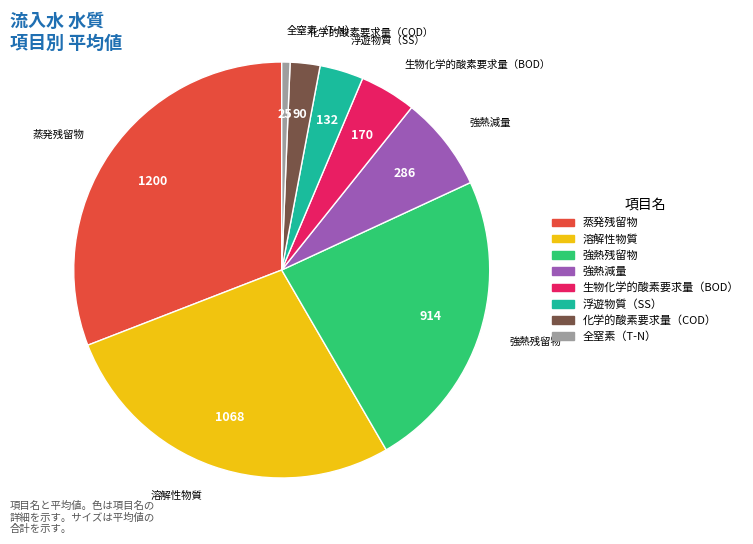

Does any single category account for the majority?

No